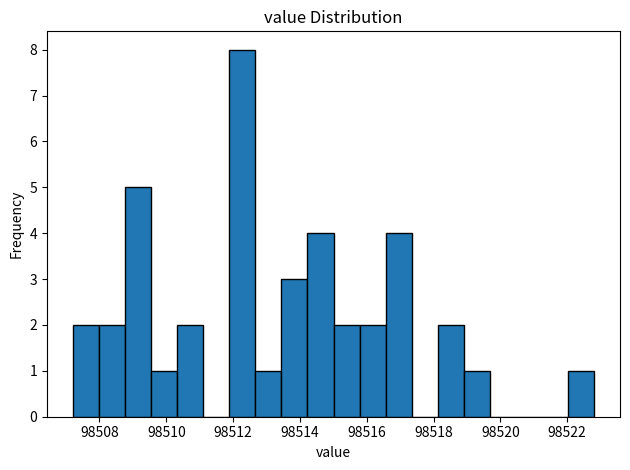

Read against the x-axis, roughly where is the centre of the tallest bar?

98512.2